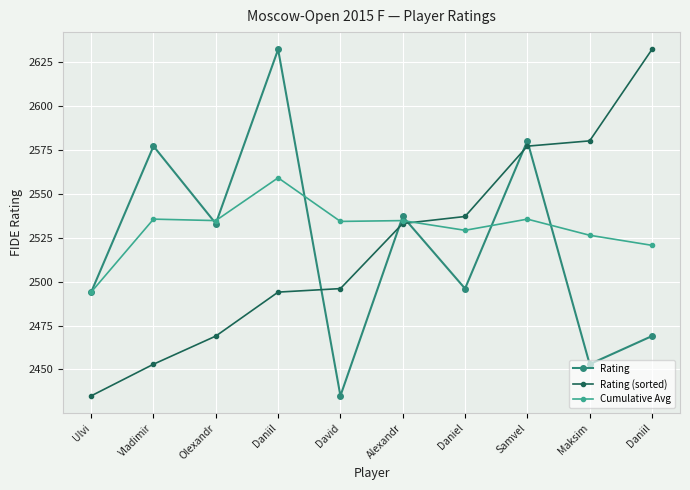

Reading left to right, transcribe all the data shown in this chart.

Rating: 2494.0	2577.0	2533.0	2632.0	2435.0	2537.0	2496.0	2580.0	2453.0	2469.0
Rating (sorted): 2435.0	2453.0	2469.0	2494.0	2496.0	2533.0	2537.0	2577.0	2580.0	2632.0
Cumulative Avg: 2494.0	2535.5	2534.7	2559.0	2534.2	2534.7	2529.1	2535.5	2526.3	2520.6